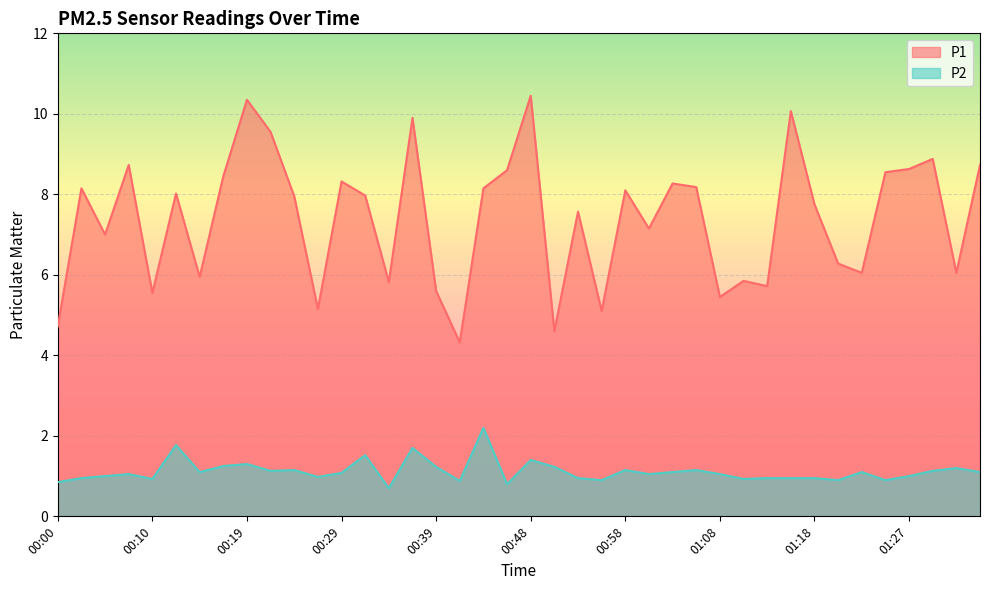

Rank the series at 00:31 from lowest to highest value.

P2, P1